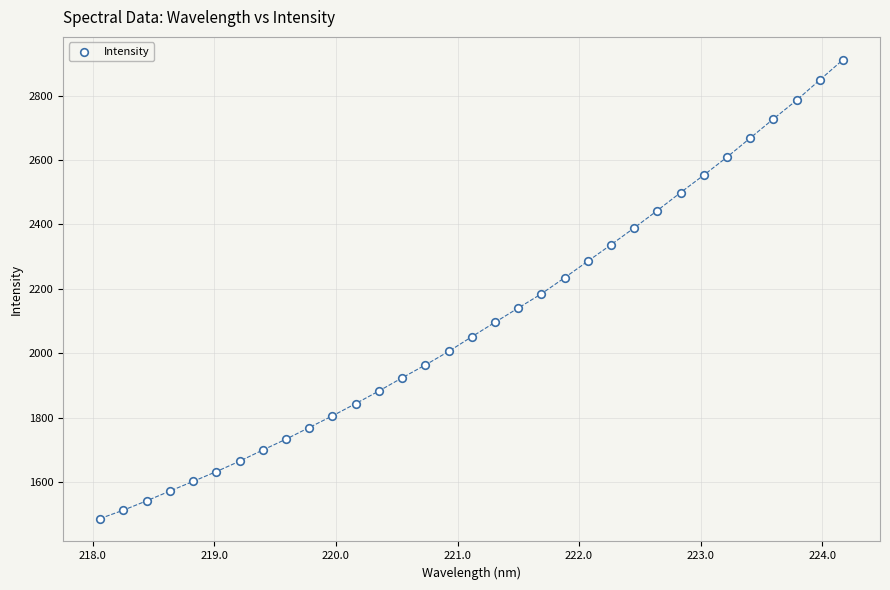

What is the range of X values (max minus min)?

6.1